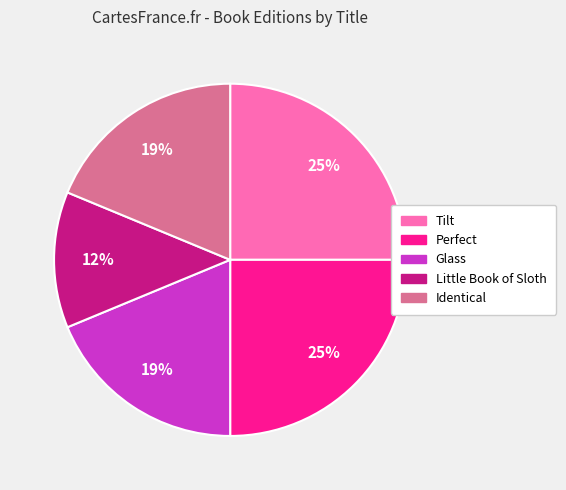

Which slice is the smallest?

Little Book of Sloth